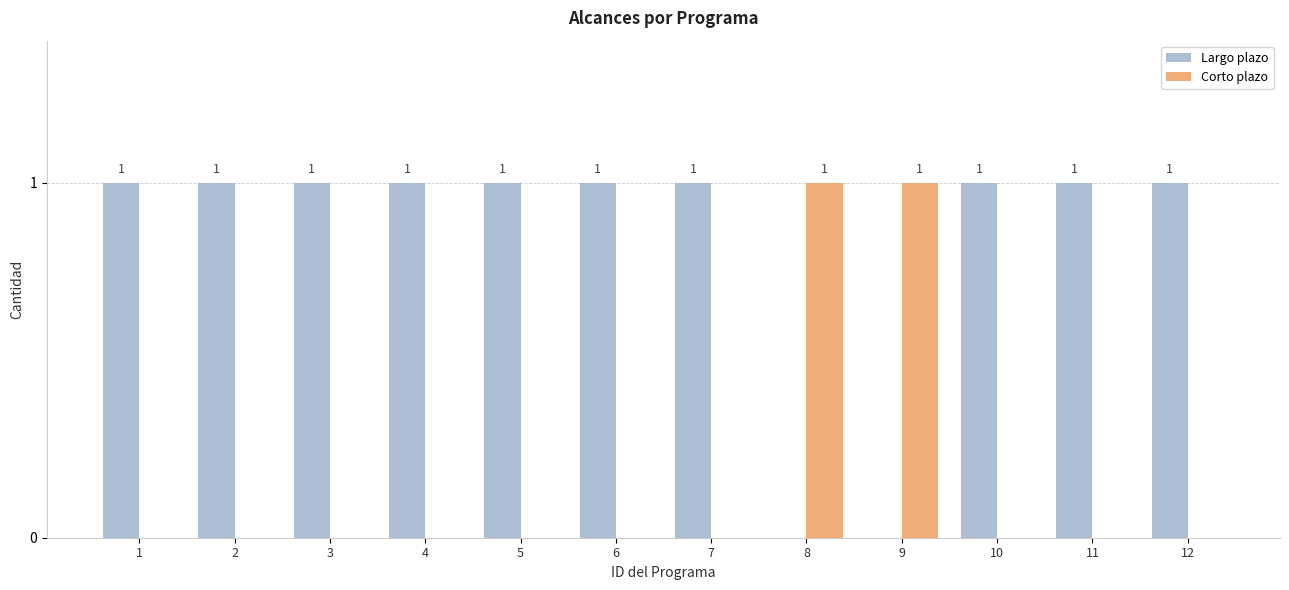

What is the sum of all Largo plazo values?

10